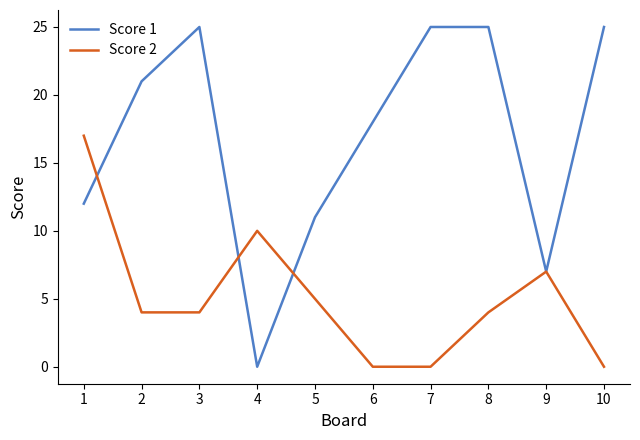

Rank the series at 2 from highest to lowest value.

Score 1, Score 2